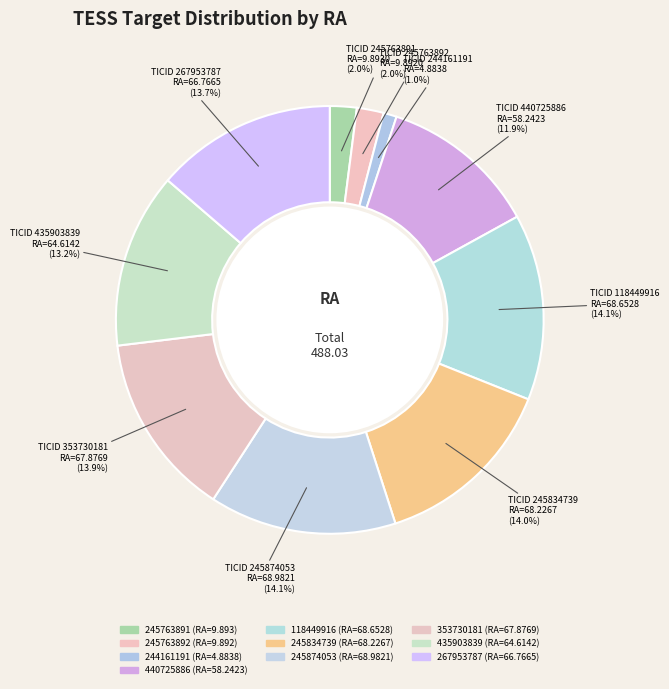

To the nearest percent, what is the difference between the 435903839 and 244161191 slice percentages?

12%